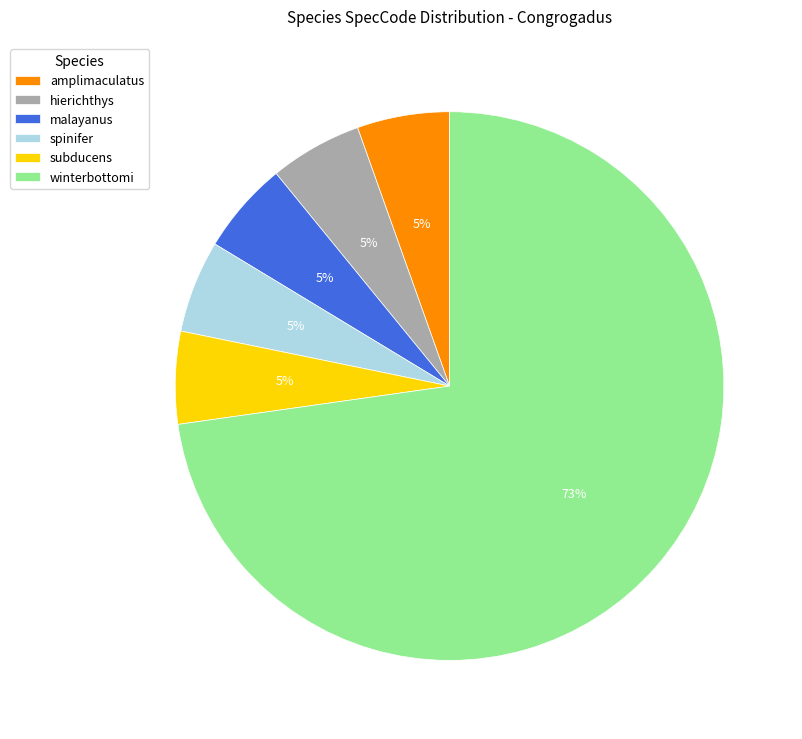

True or false: amplimaculatus accounts for 5% of the total.

True